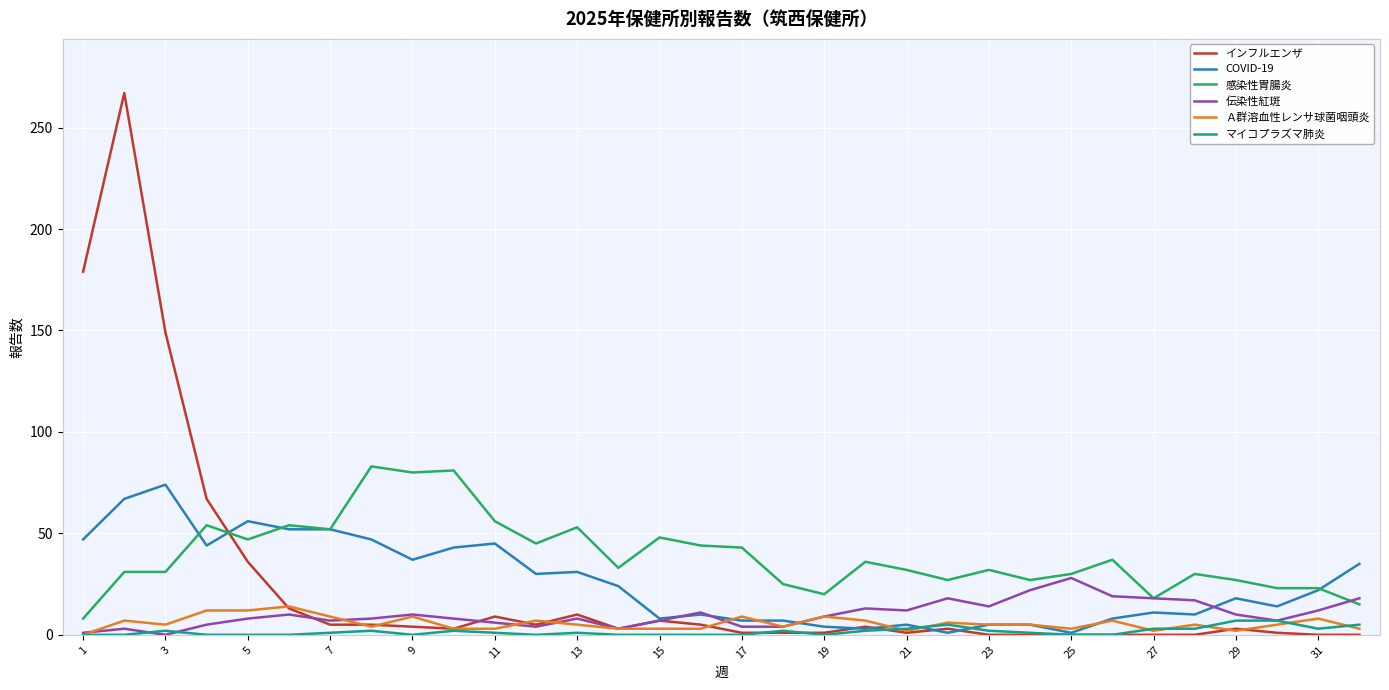

What is the average value of the COVID-19 series?

26